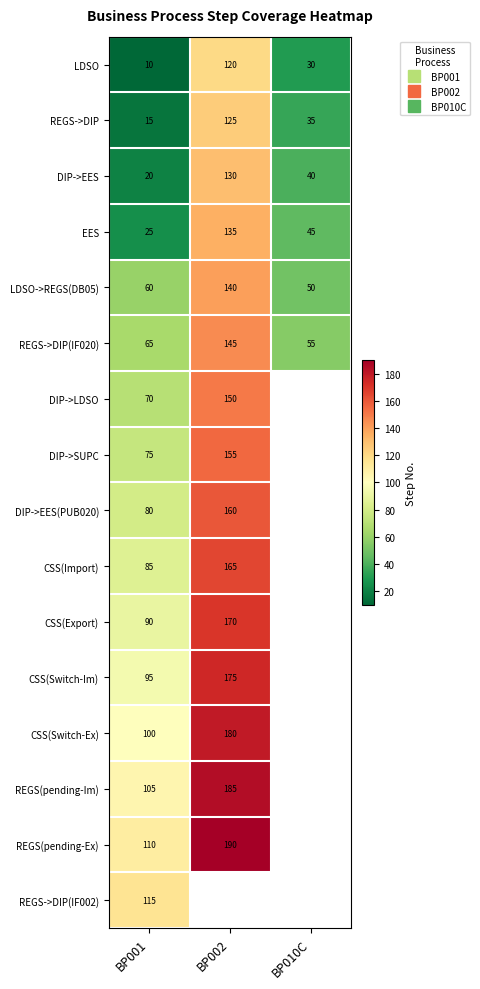

The DIP->EES series shows 67.8 at BP002. True or false?

False